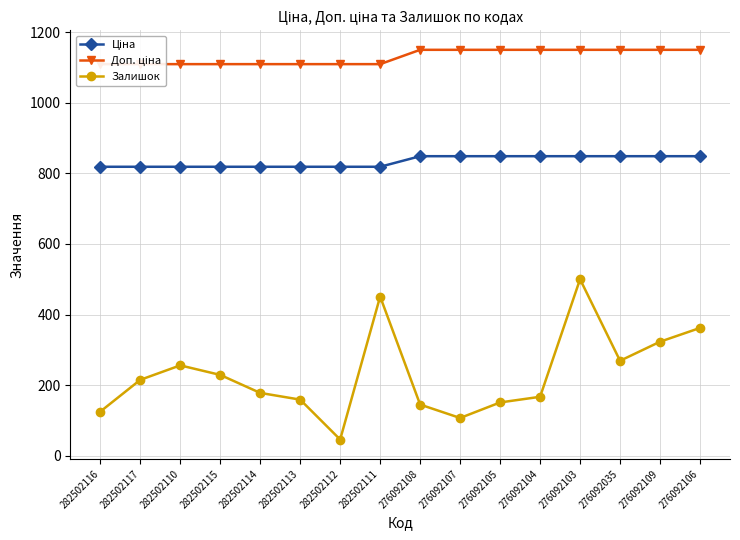

True or false: Доп. ціна has more than 0 points higher than both neighbors.

False